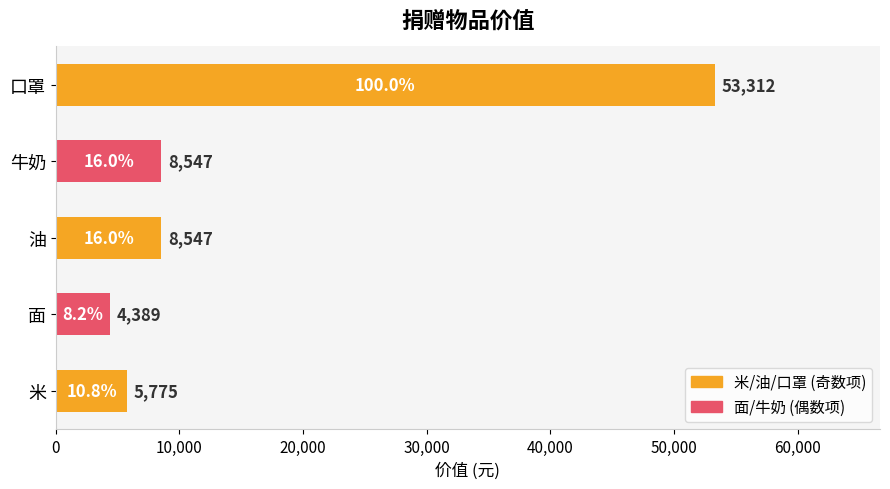

What is the ratio of the value at 口罩 to the value at 油?

6.2